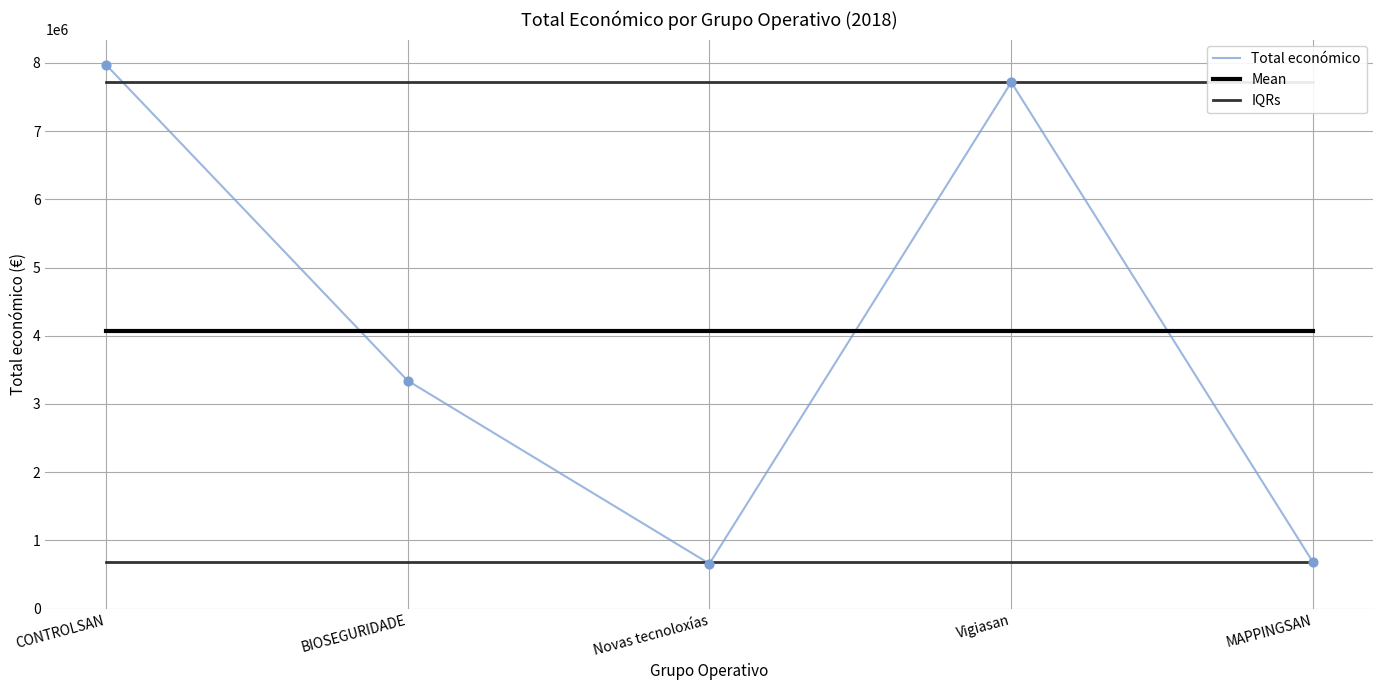

What is the total value across all series at Novas tecnoloxías?

5409129.6